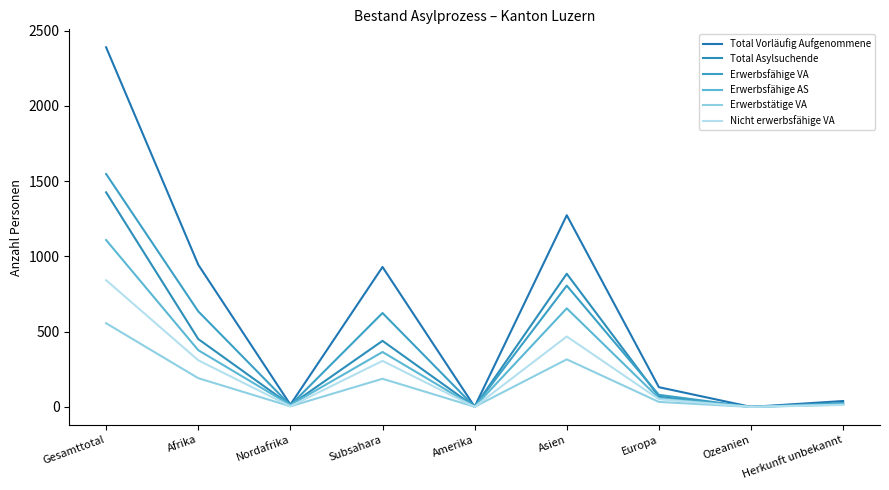

True or false: Nicht erwerbsfähige VA has more than 2 interior local peaks.

False